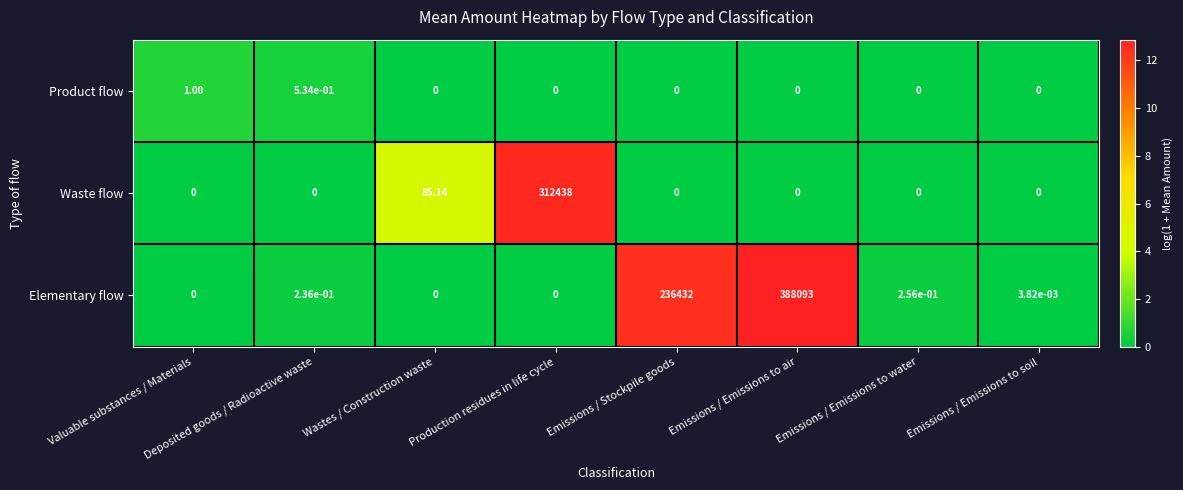

List the series in order of their peak value, lowest first.

Product flow, Waste flow, Elementary flow